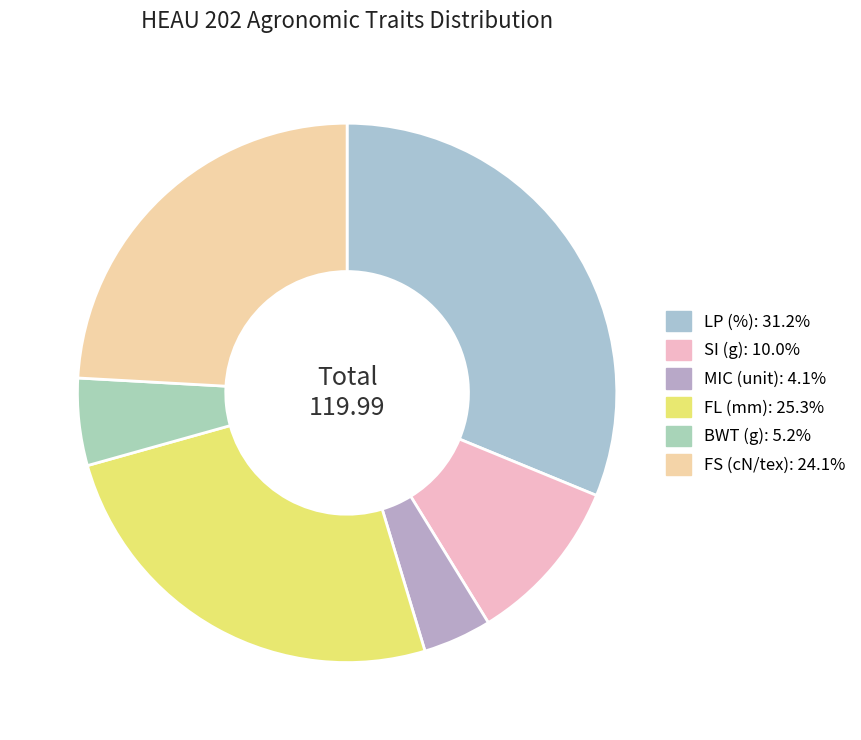

What is the largest slice in the pie chart?

LP (%)